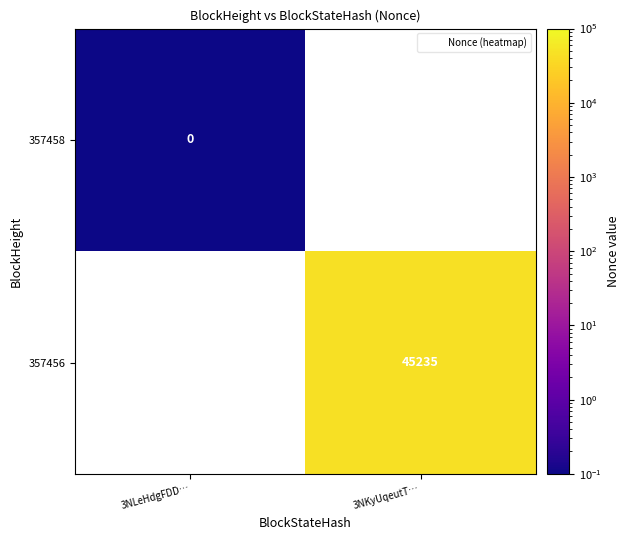

Is it true that 357458 equals 0.1 at 3NLeHdgFDD…?

False